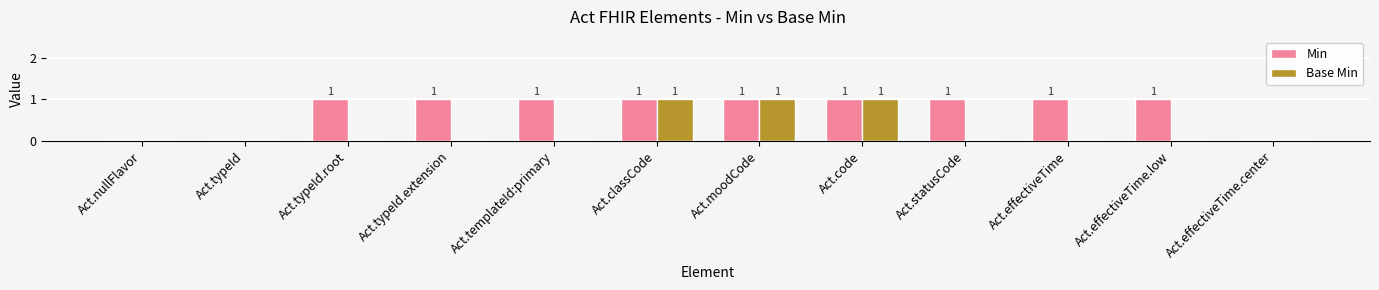

Which series has the largest total across all categories?

Min